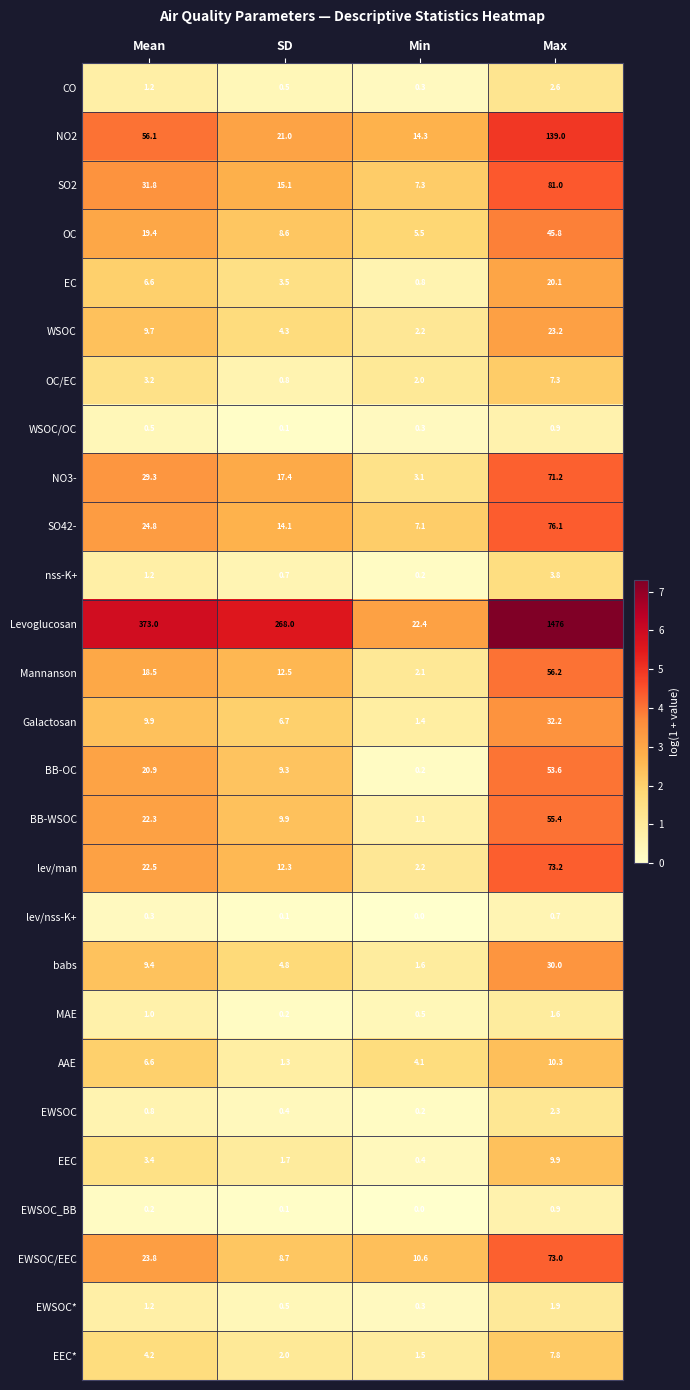

What is the sum of the lev/man values at Mean and SD?

34.8